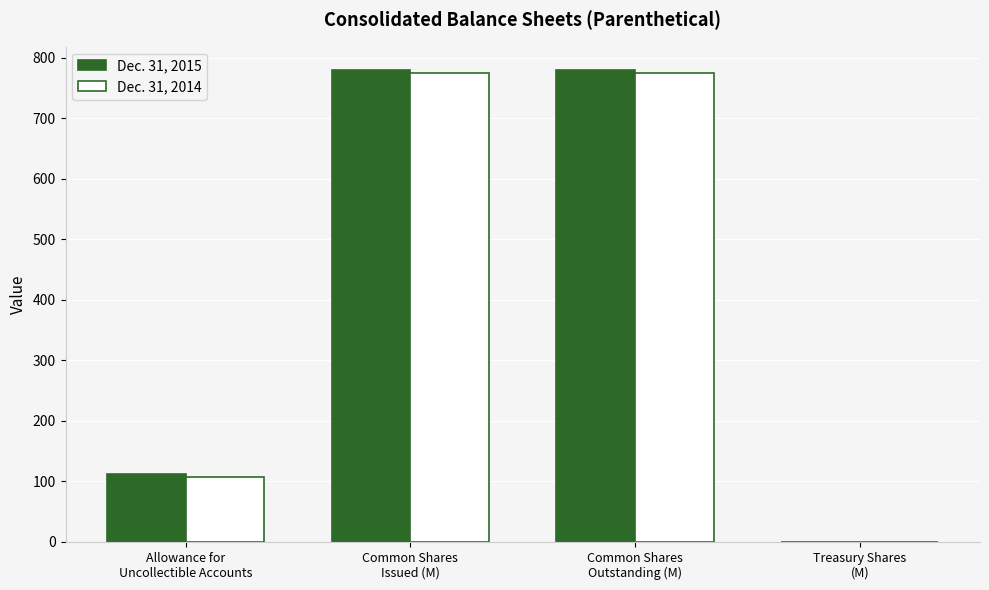

What is the sum of all Dec. 31, 2014 values?

1656